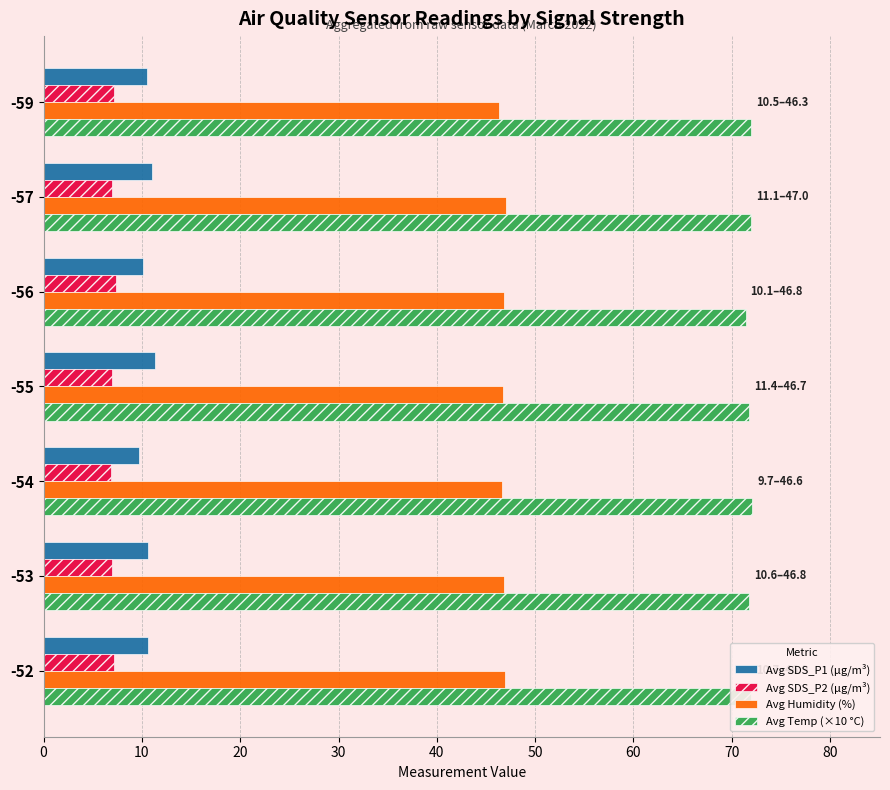

What is the minimum value for Avg Temp (×10 °C)?

71.4